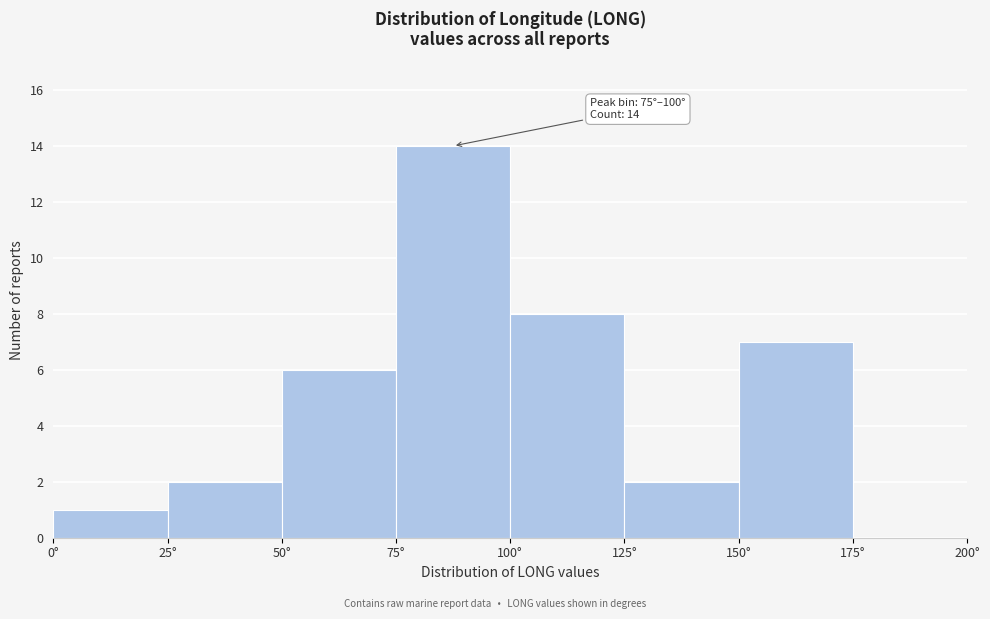

Which range on the x-axis has the tallest bar?

75 to 100